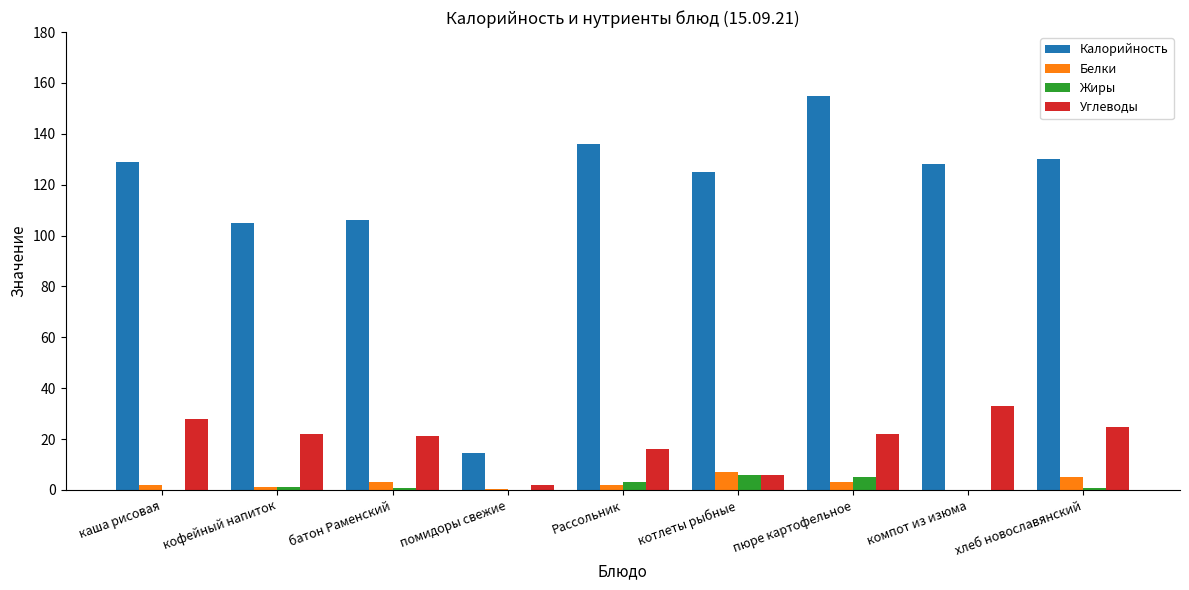

Which series changed the most between пюре картофельное and хлеб новославянский?

Калорийность